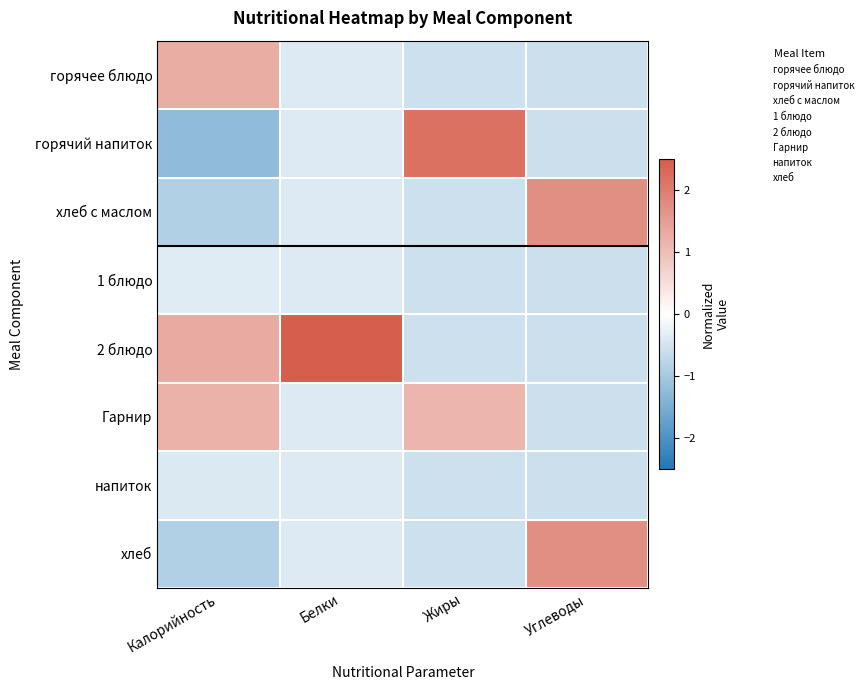

What is the difference between the highest and lowest values at Жиры?

2.8